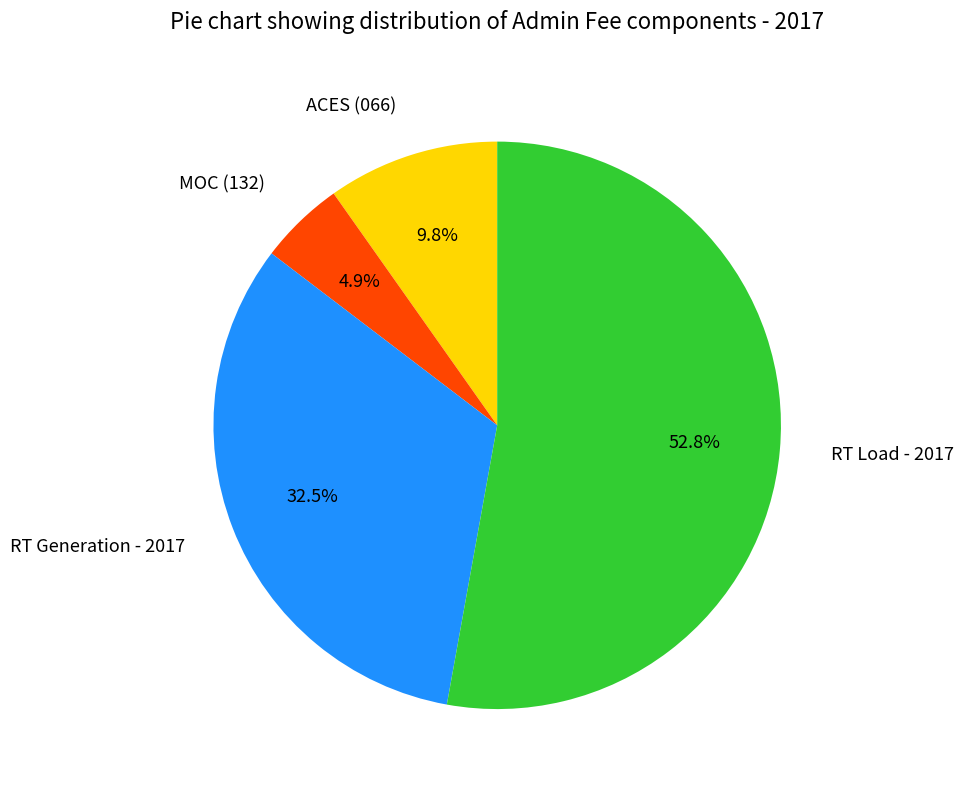

True or false: MOC (132) accounts for 5% of the total.

True